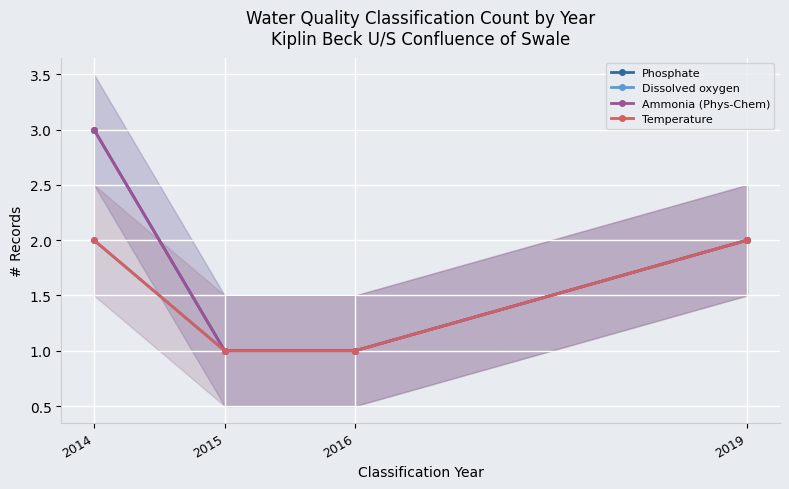

Is it true that Dissolved oxygen equals 0 at 2016?

False